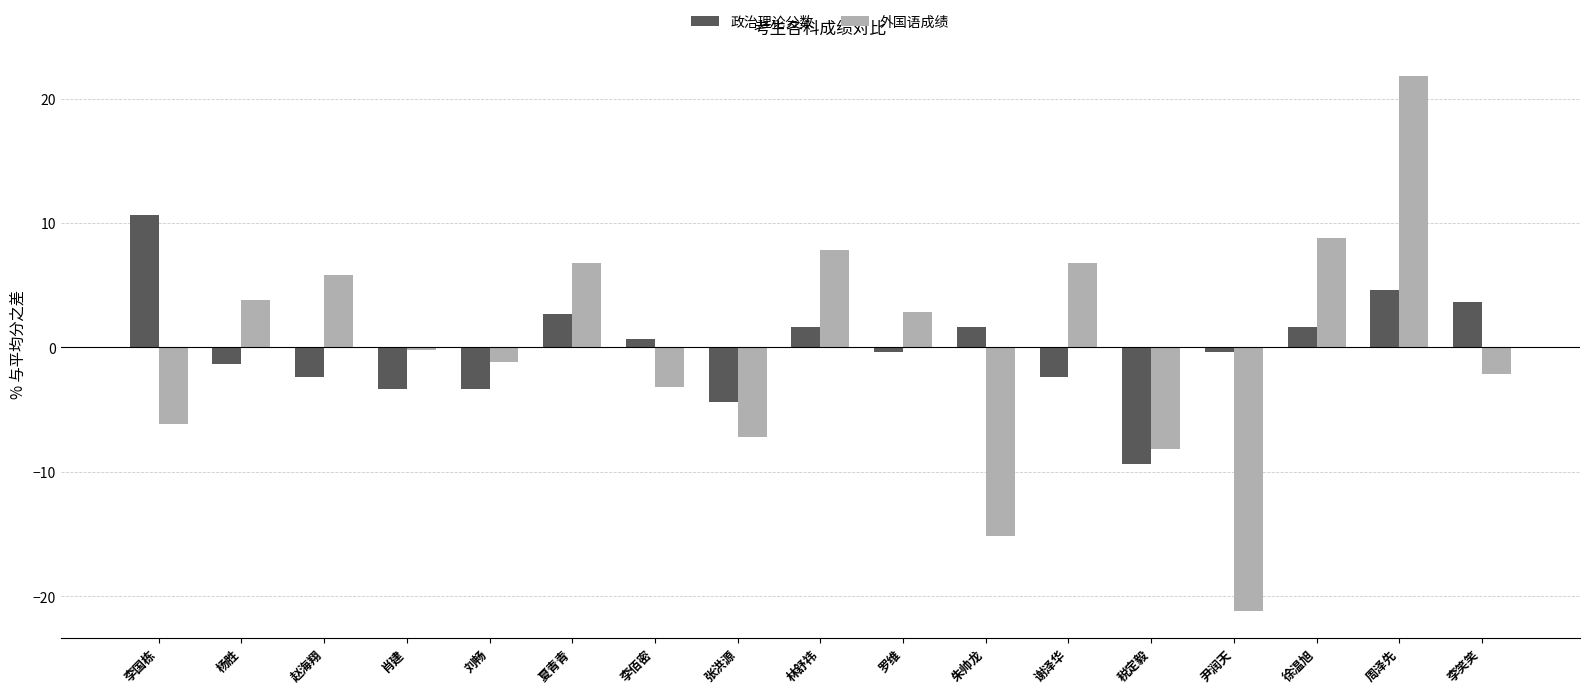

Is the value of 政治理论分数 at 肖建 greater than the value of 外国语成绩 at 周泽先?

No